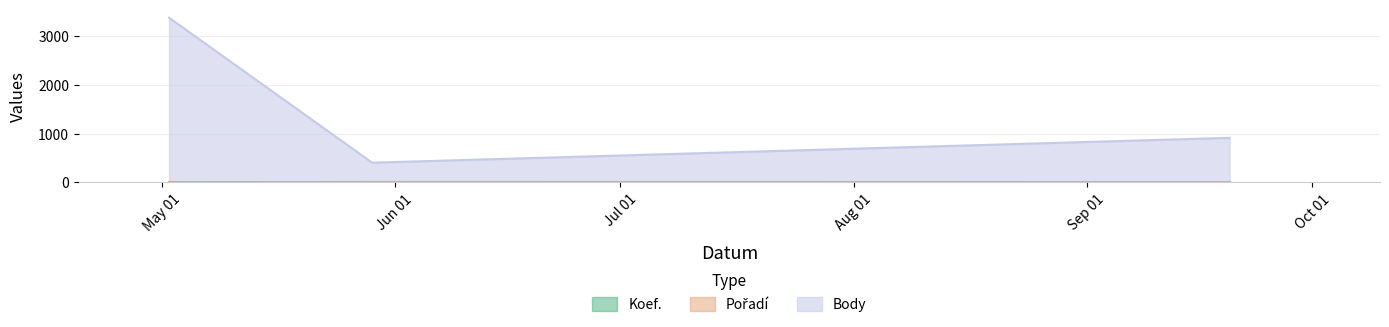

Is it true that Pořadí equals 11 at 2010-09-20?

False